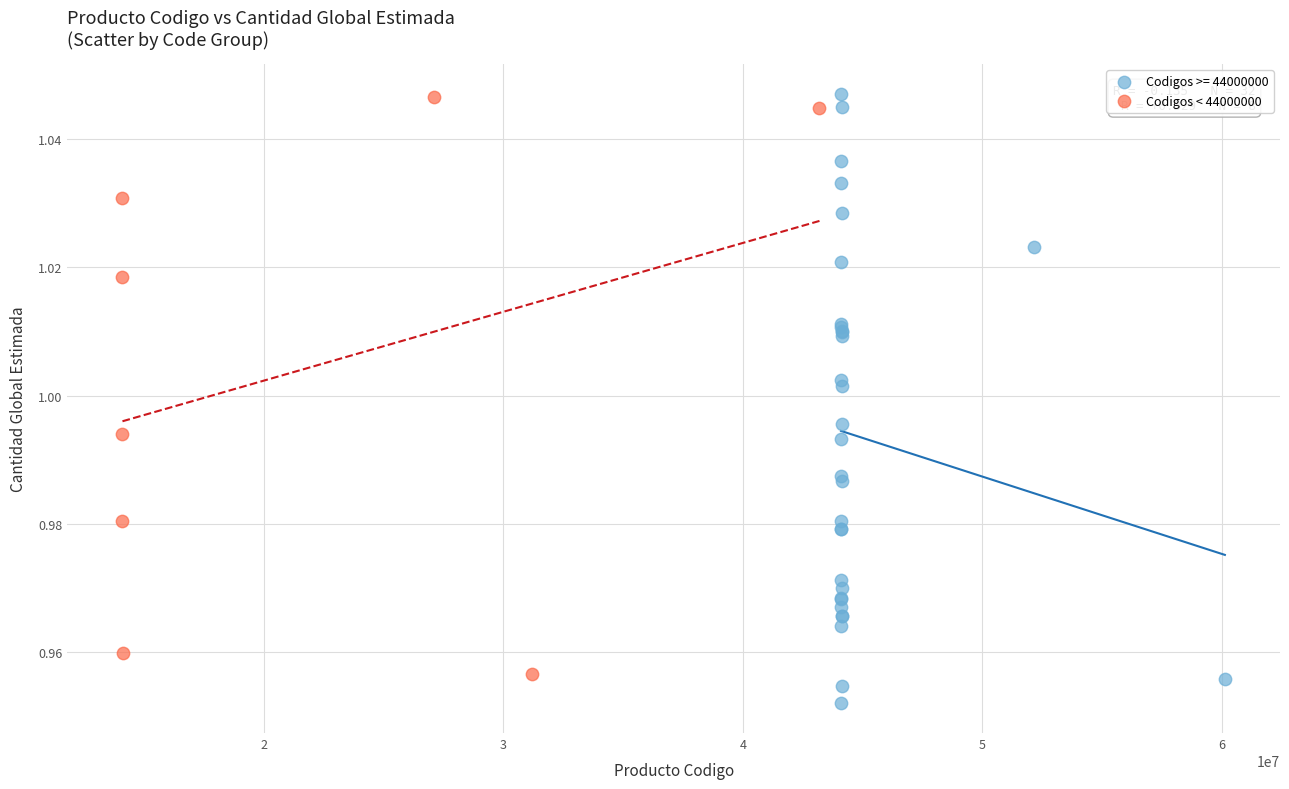

Which series has the widest spread of Y values?

Codigos >= 44000000